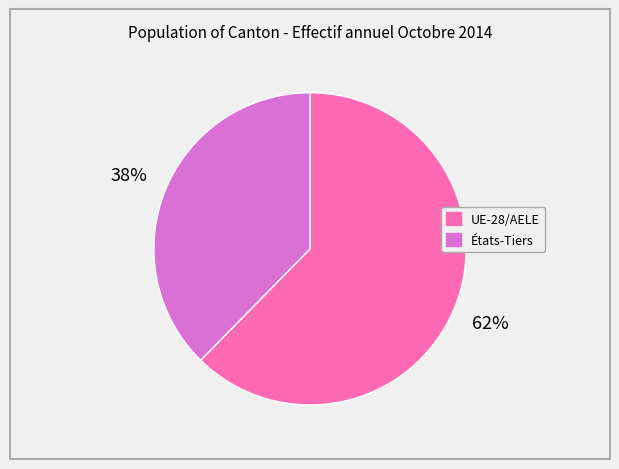

How many segments does this pie chart have?

2